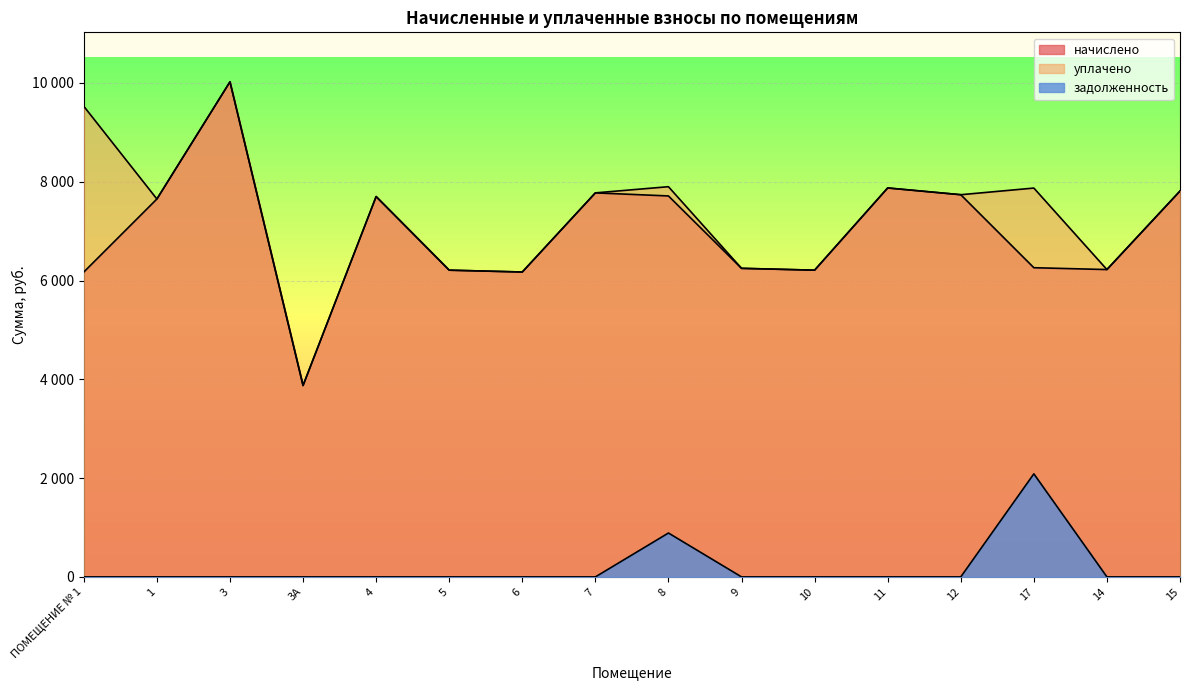

What is the label of the 10th point from the right?

6